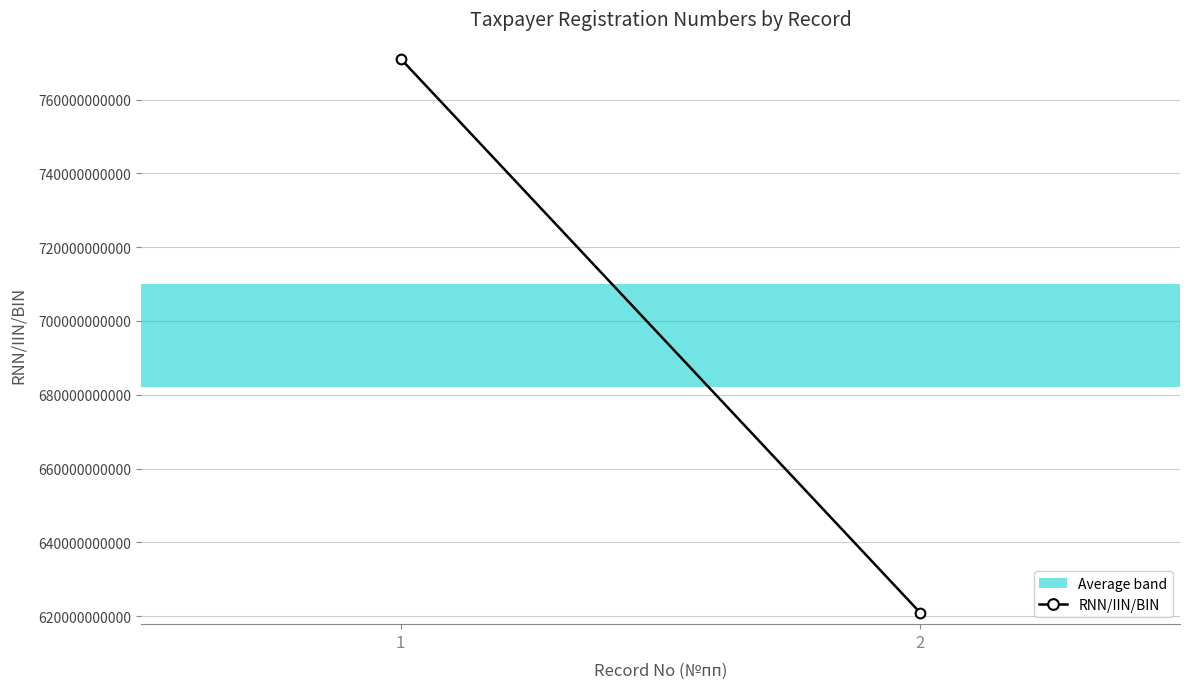

Which category has the highest value across all series?

1